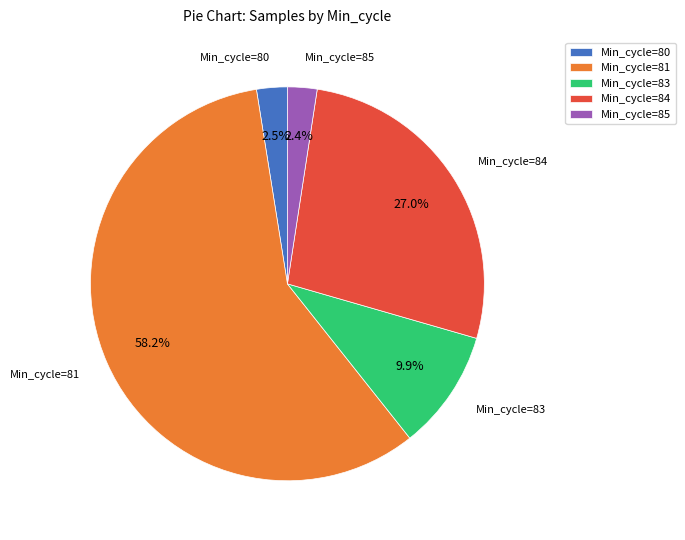

How much of the chart is everything except Min_cycle=84?

73.0%